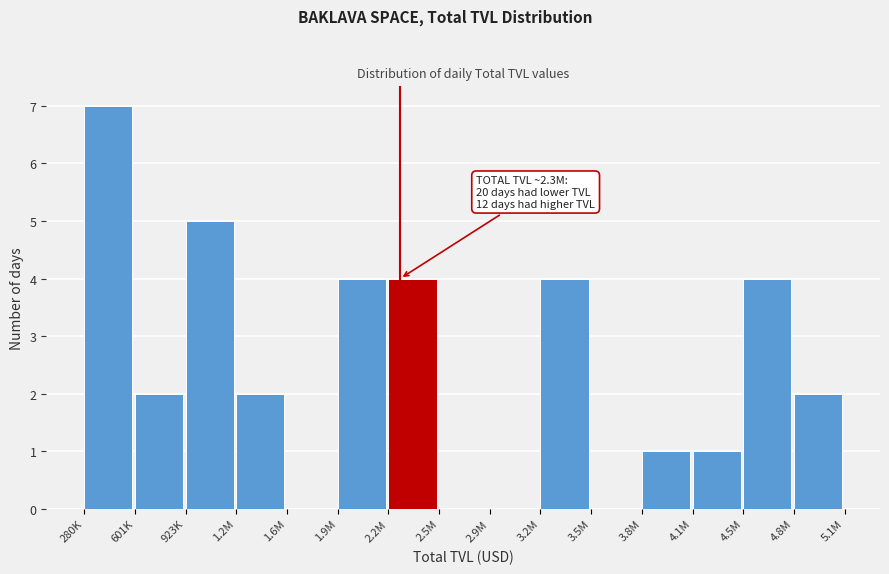

Reading left to right, list all the values displayed in this chart.

280K=7	601K=2	923K=5	1.2M=2	1.6M=0	1.9M=4	2.2M=4	2.5M=0	2.9M=0	3.2M=4	3.5M=0	3.8M=1	4.1M=1	4.5M=4	4.8M=2